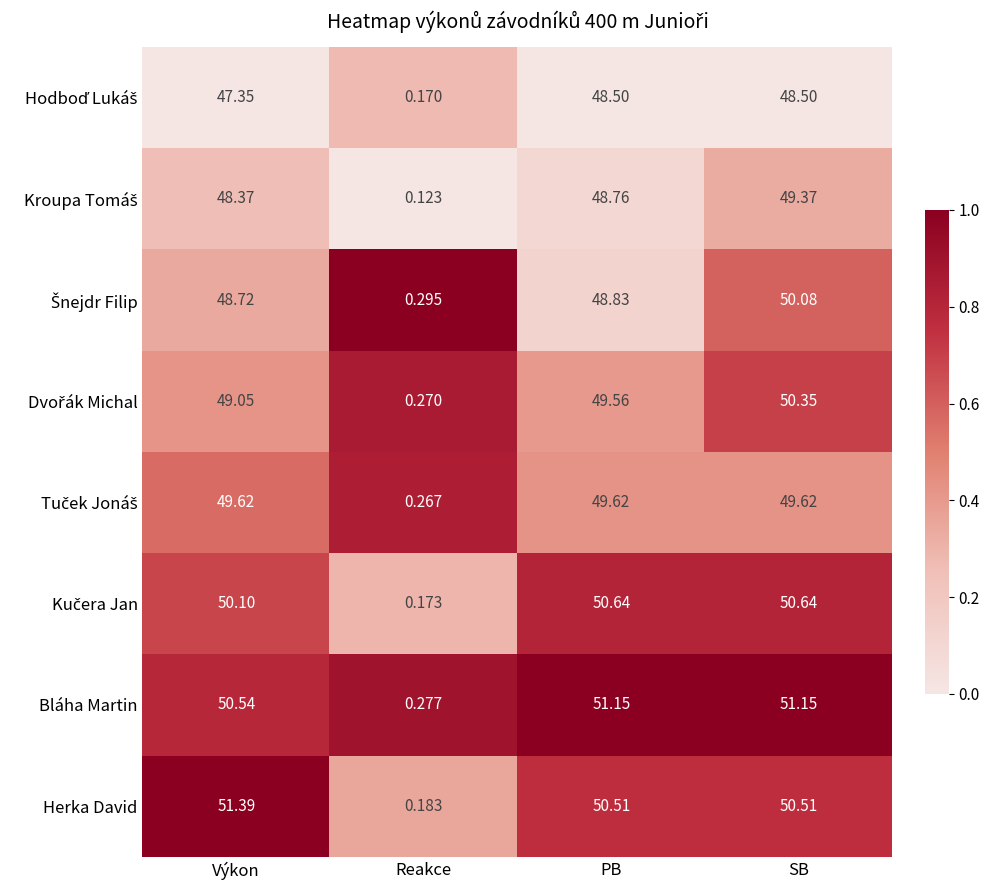

Which series has the largest range (max minus min)?

Herka David